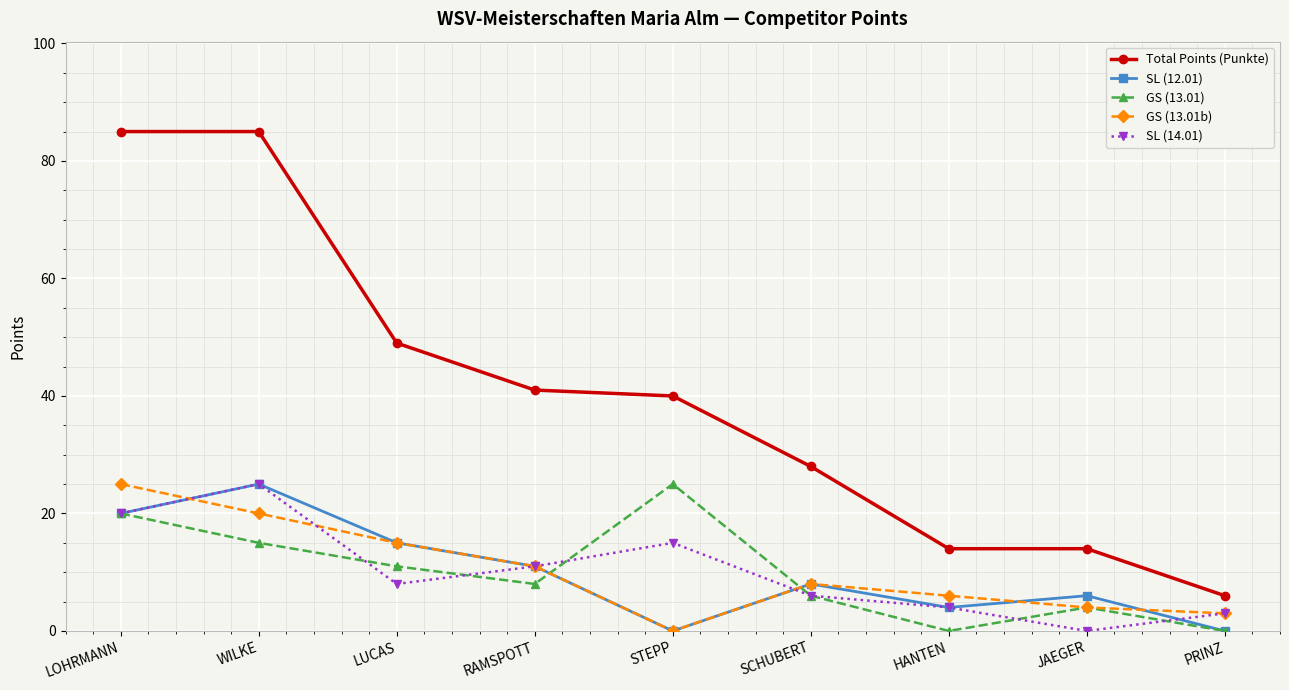

The Total Points (Punkte) series shows 85 at LOHRMANN. True or false?

True